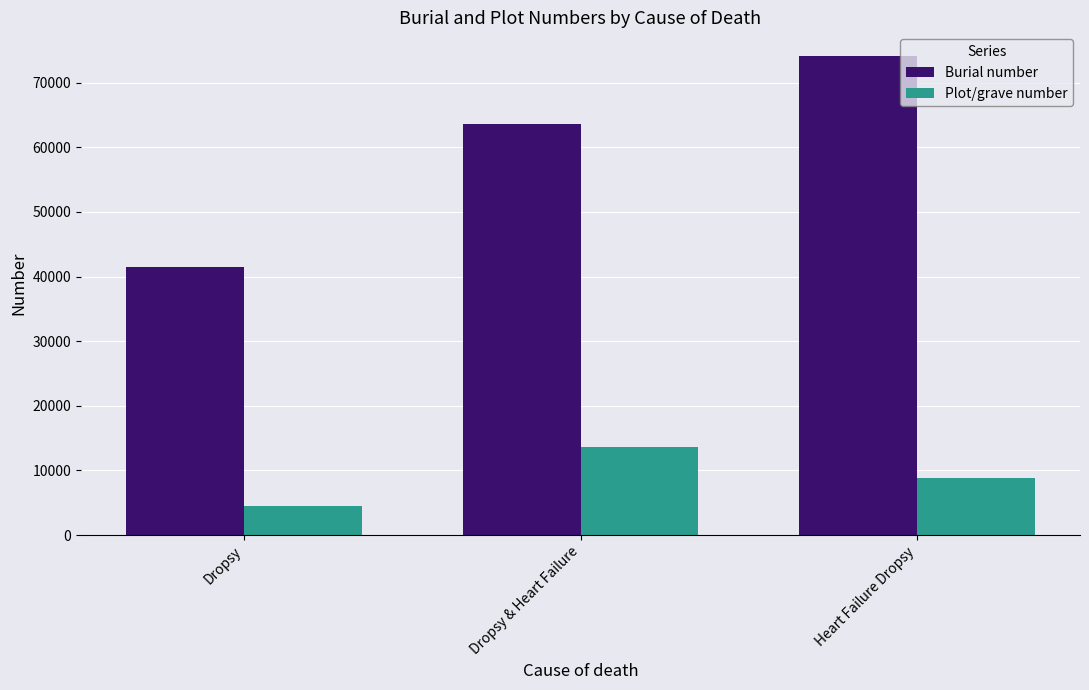

What is the total value across all series at Heart Failure Dropsy?

82914